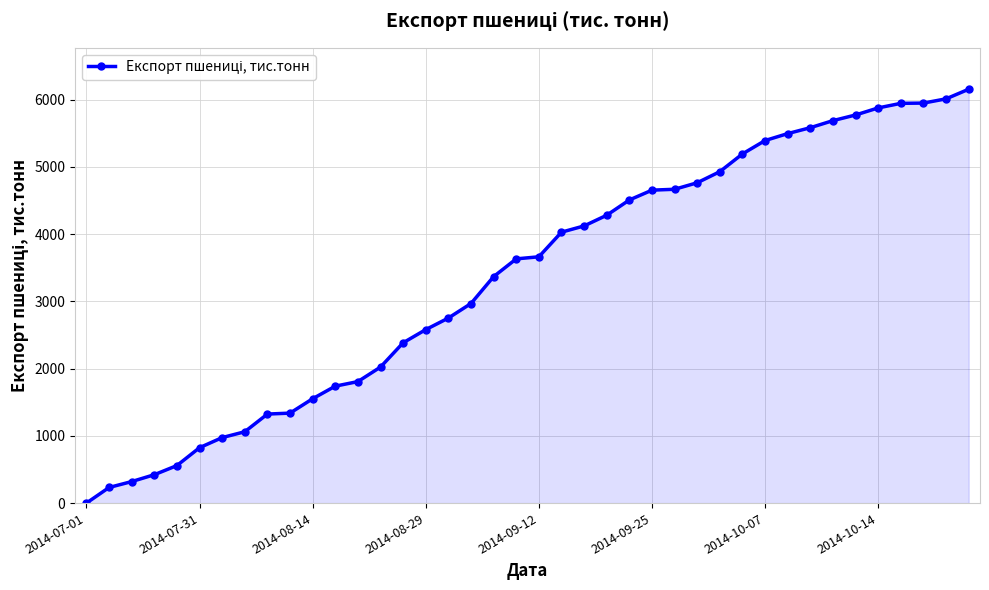

What is the maximum value shown in the chart?

6155